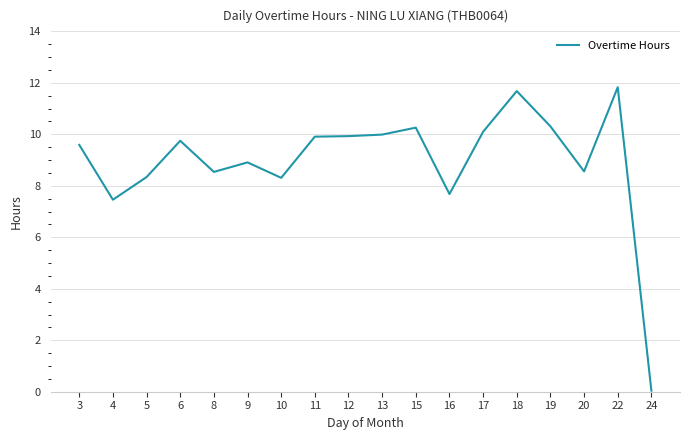

At which category does the chart reach its minimum across all series?

24